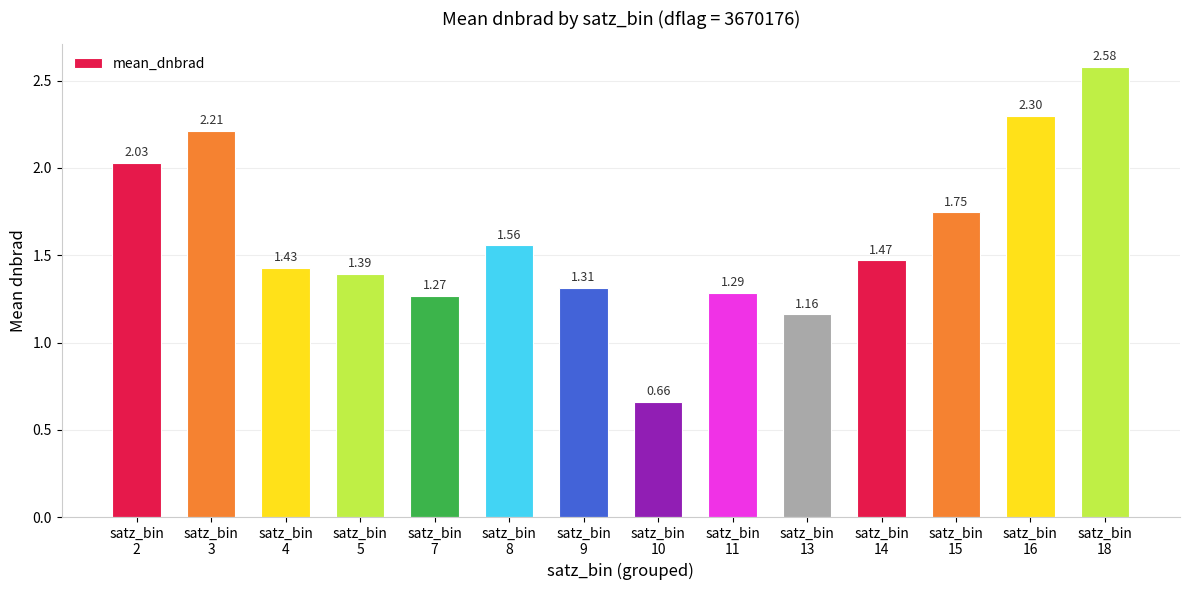

At which category does the chart reach its peak across all series?

satz_bin
18